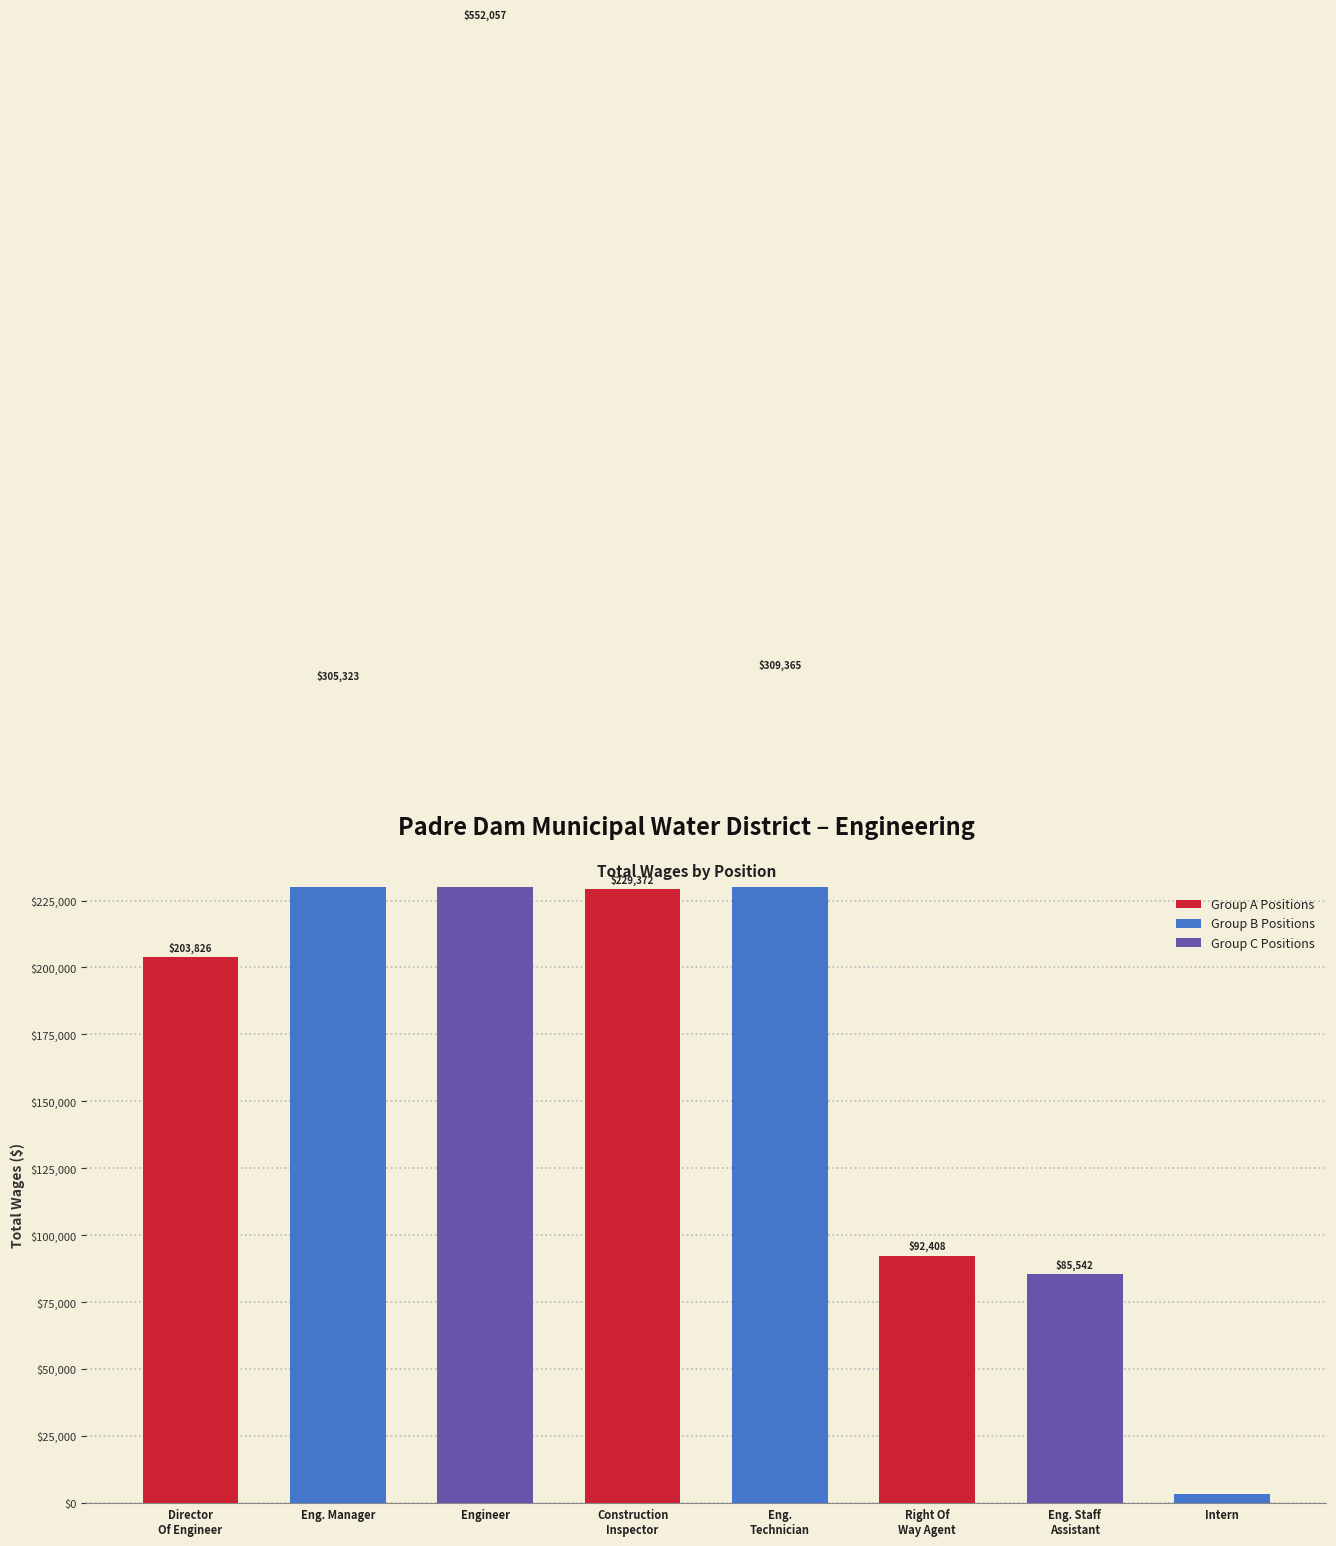

What is the change in value from Director
Of Engineer to Eng. Manager?

+101497